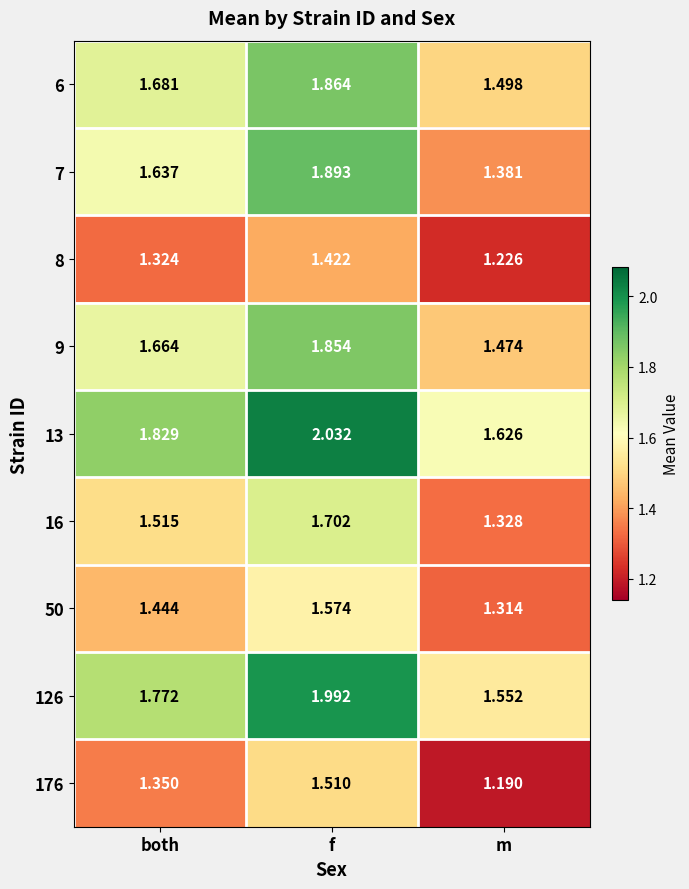

Where is 50 nearest to the value 1?

m